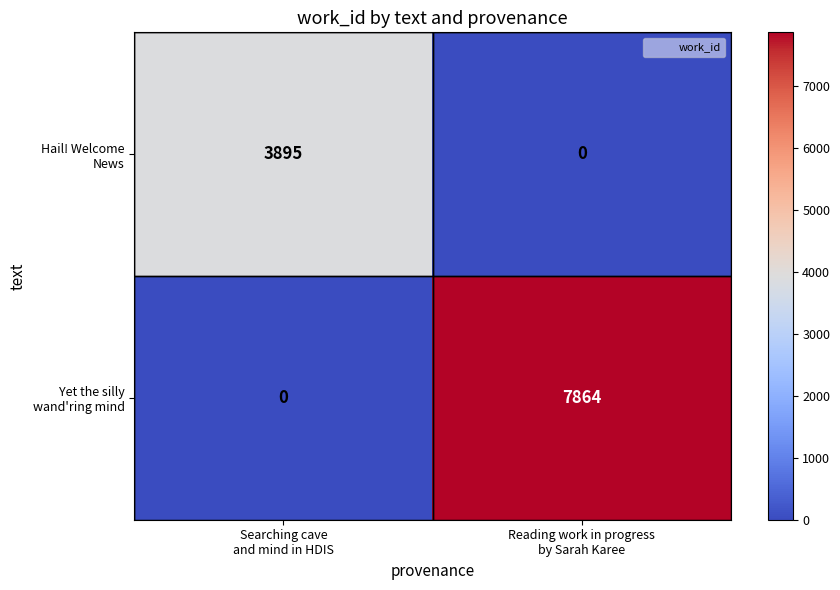

At which category is the sum across all series the highest?

Reading work in progress
by Sarah Karee